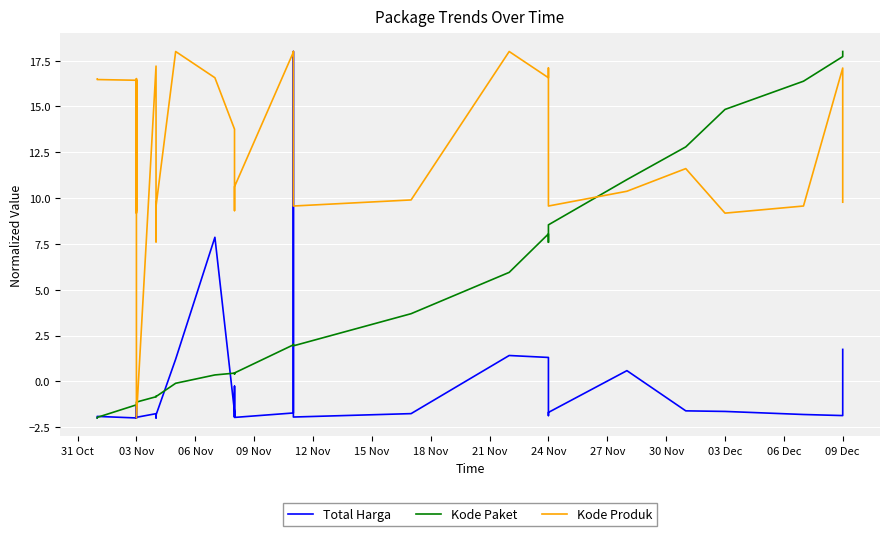

The value of Kode Paket at 03 Nov is -1.9. True or false?

False